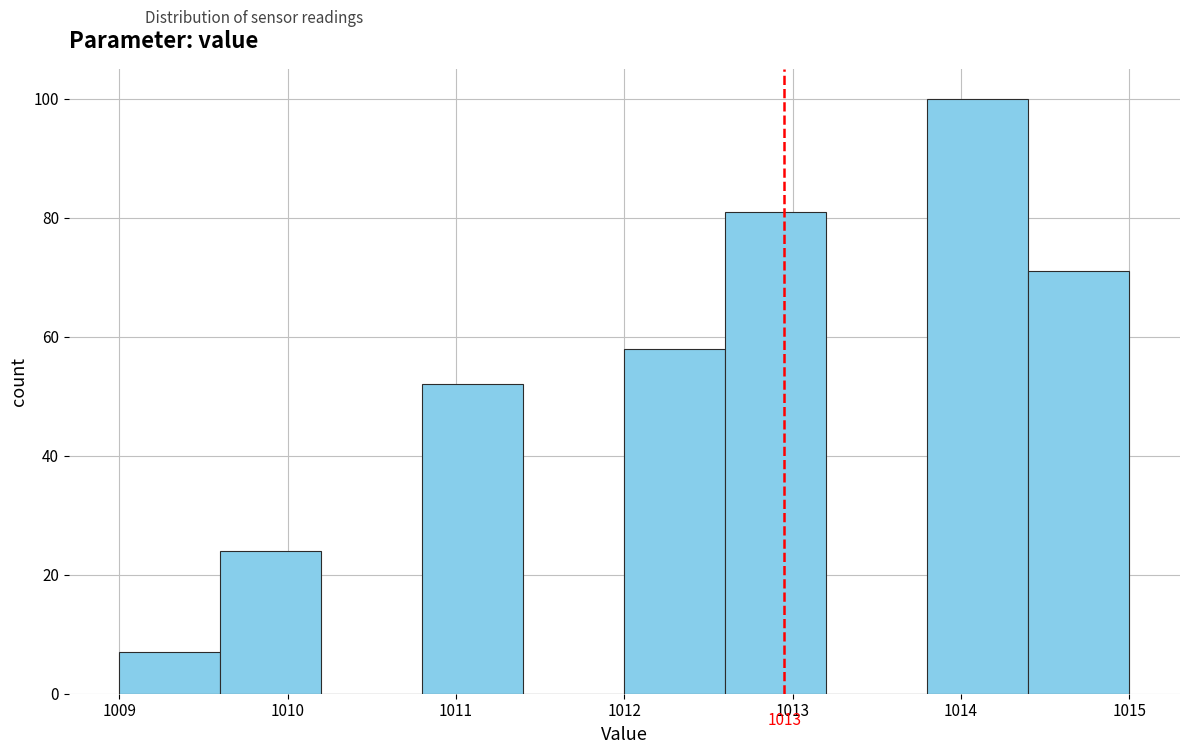

Which range on the x-axis has the tallest bar?

1013.8 to 1014.4